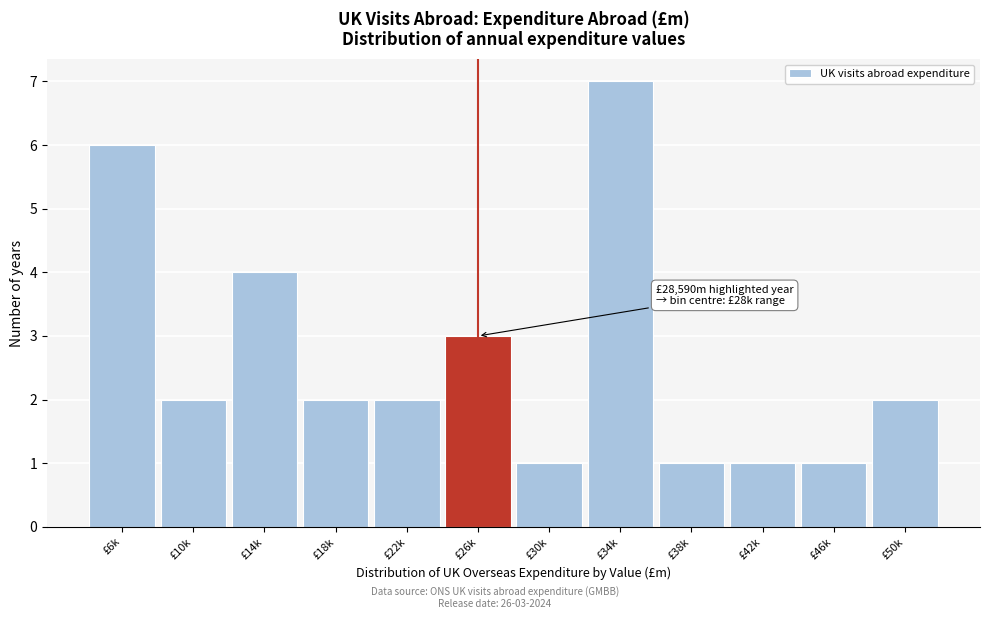

Reading left to right, what are all the values shown in this chart?

6	2	4	2	2	3	1	7	1	1	1	2